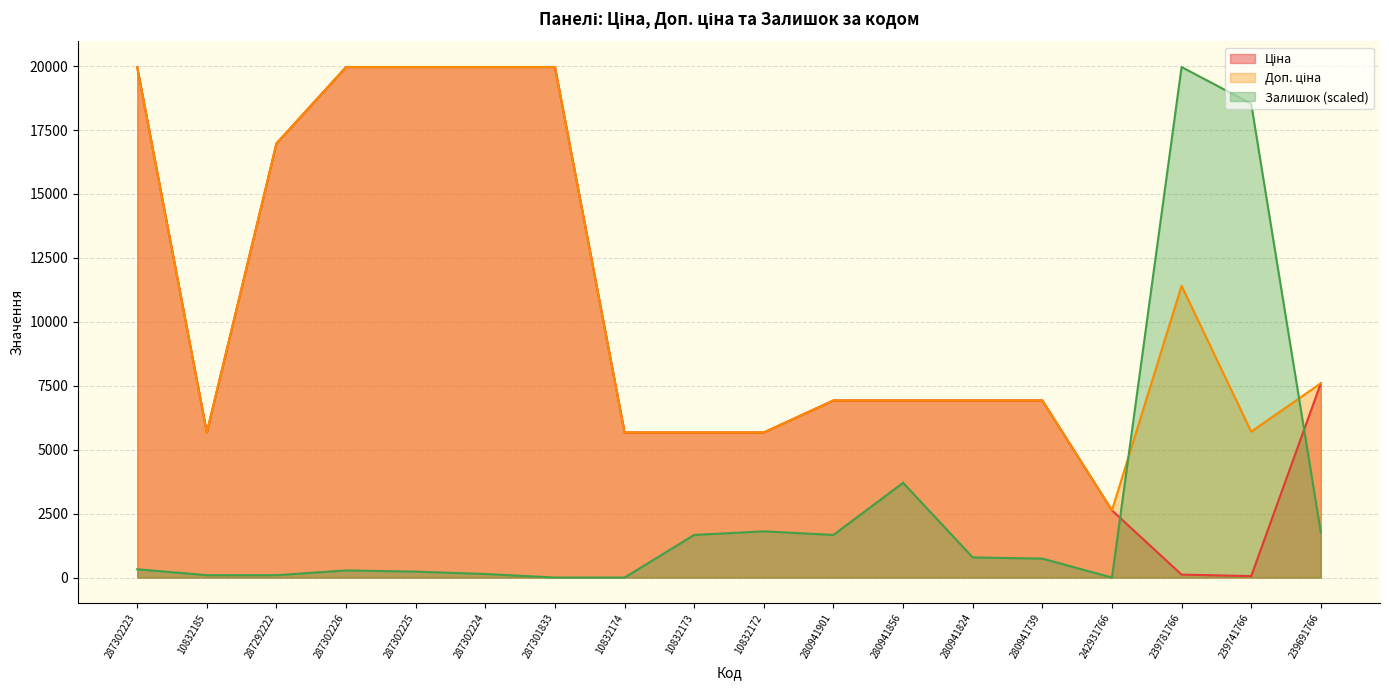

Does the chart display data point markers on the line(s)?

No